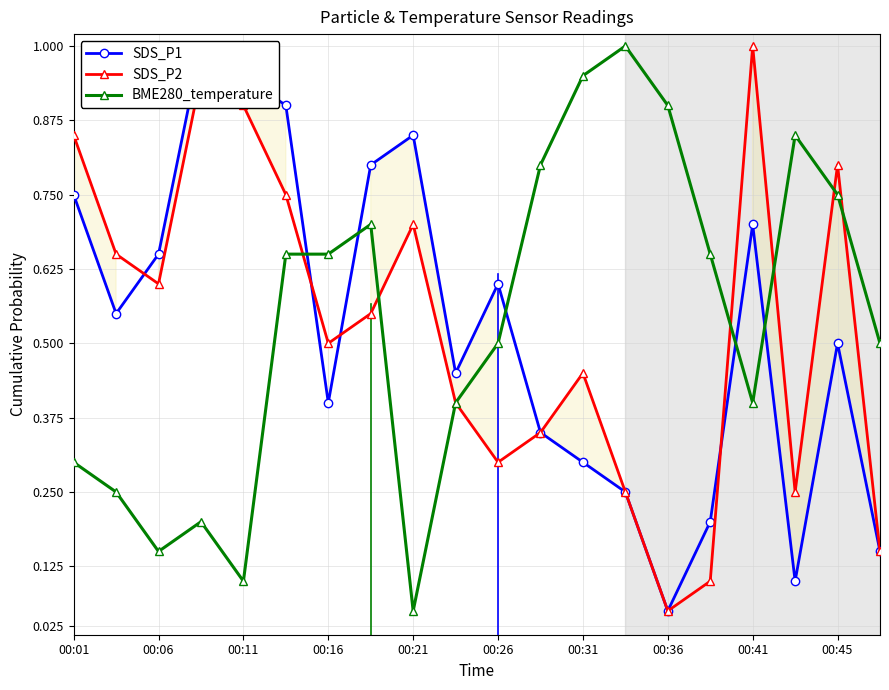

True or false: BME280_temperature has more than 1 interior local peaks.

True